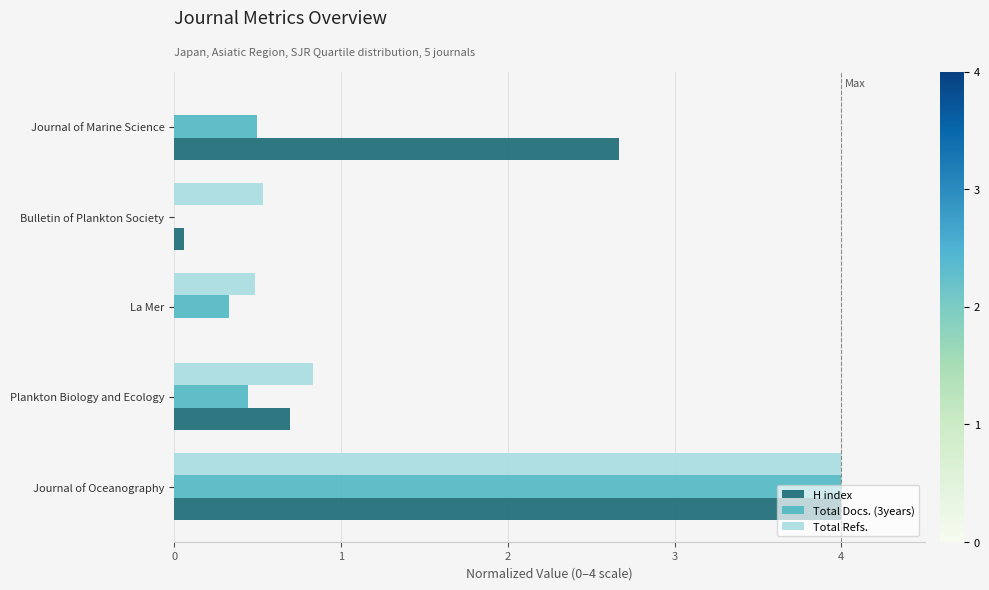

Is it true that H index equals 5.9 at Journal of Oceanography?

False